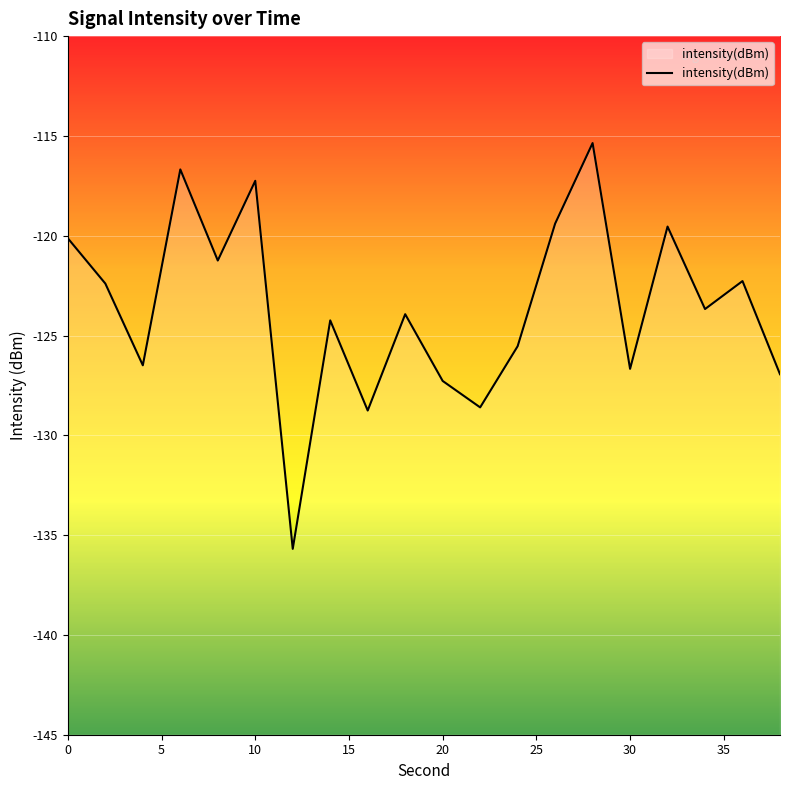

What is the difference between the maximum and minimum values?

20.3